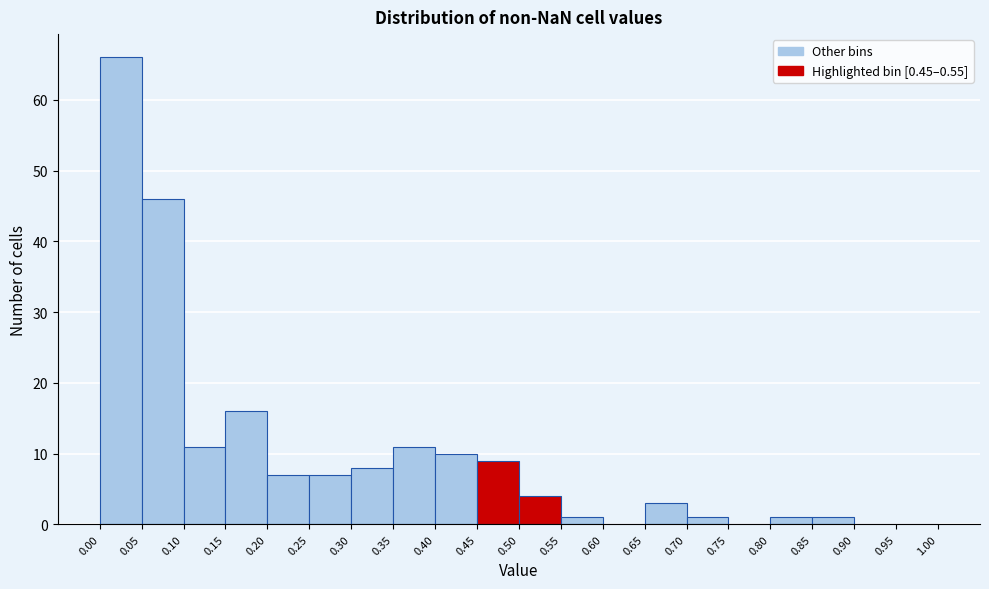

How tall is the bar that spans 0.45 to 0.50 on the x-axis? The values are not printed on the chart, so give them approximately, as read against the axis.

9